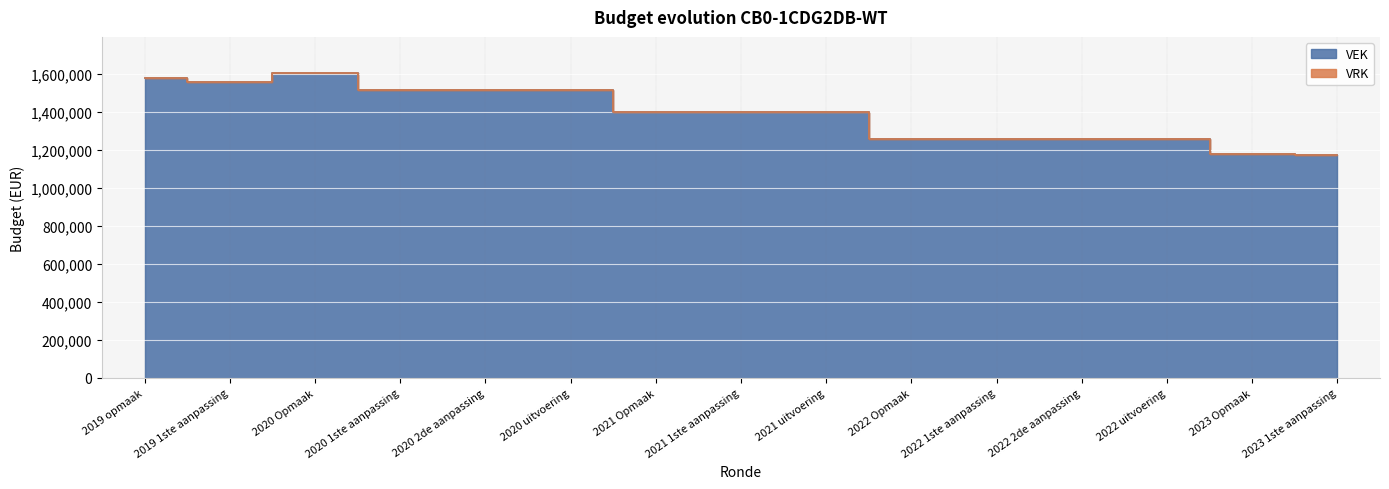

How many categories are shown in the chart?

15